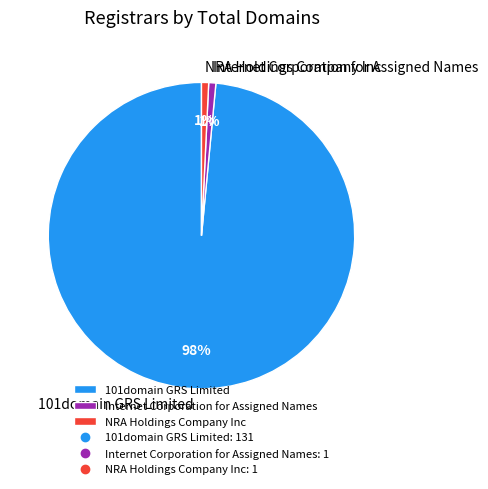

Approximately how many times larger is the value at NRA Holdings Company Inc compared to Internet Corporation for Assigned Names?

1.0